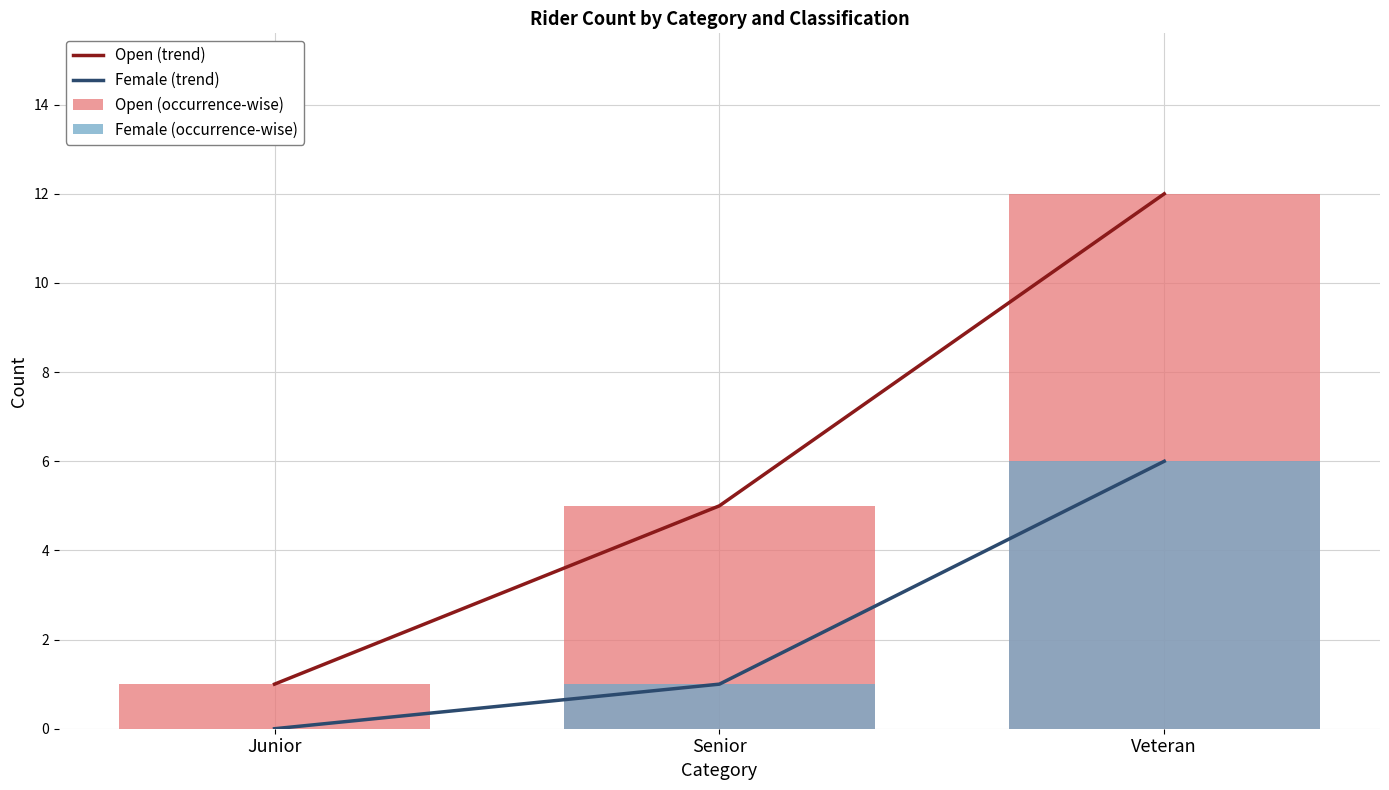

Is it true that Female (trend) equals 1 at Senior?

True